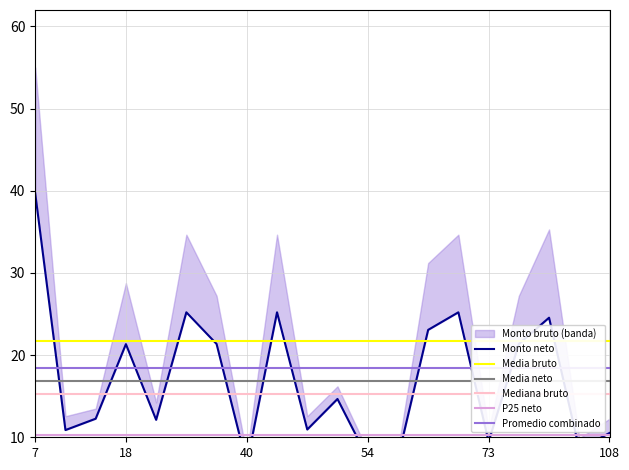

Rank the categories by value from highest to lowest.

7, 35, 43, 71, 80, 65, 75, 39, 18, 52, 14, 28, 47, 9, 108, 73, 90, 54, 59, 40